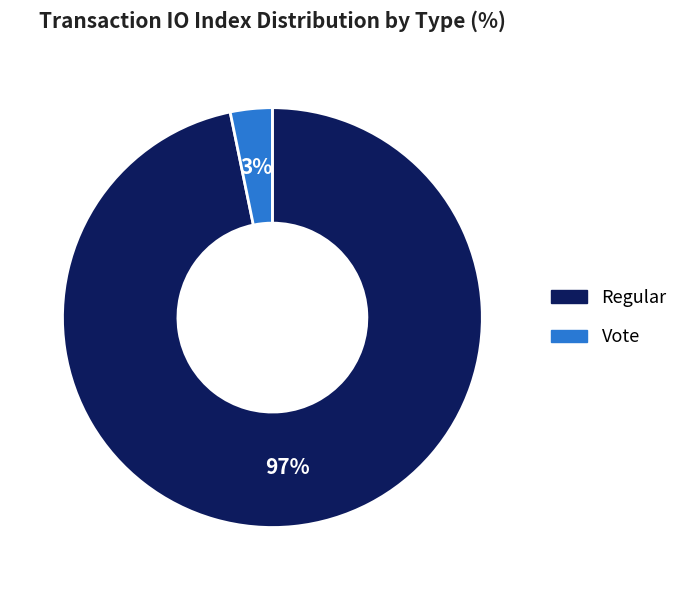

To the nearest percent, what is the difference between the Regular and Vote slice percentages?

94%